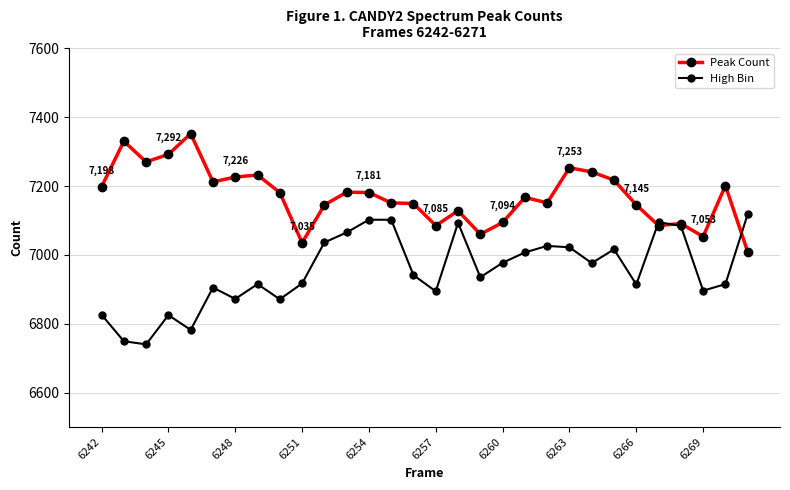

How many values in the Peak Count series are below 7181?

15